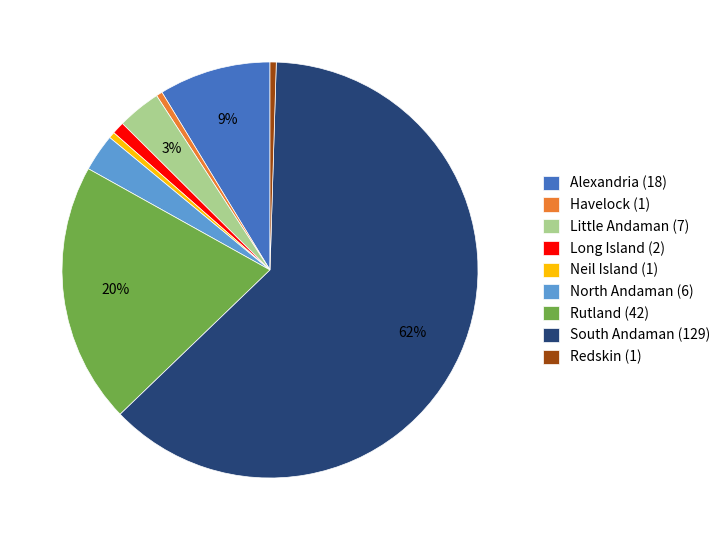

Is it true that South Andaman (129) is 62% of the pie?

True